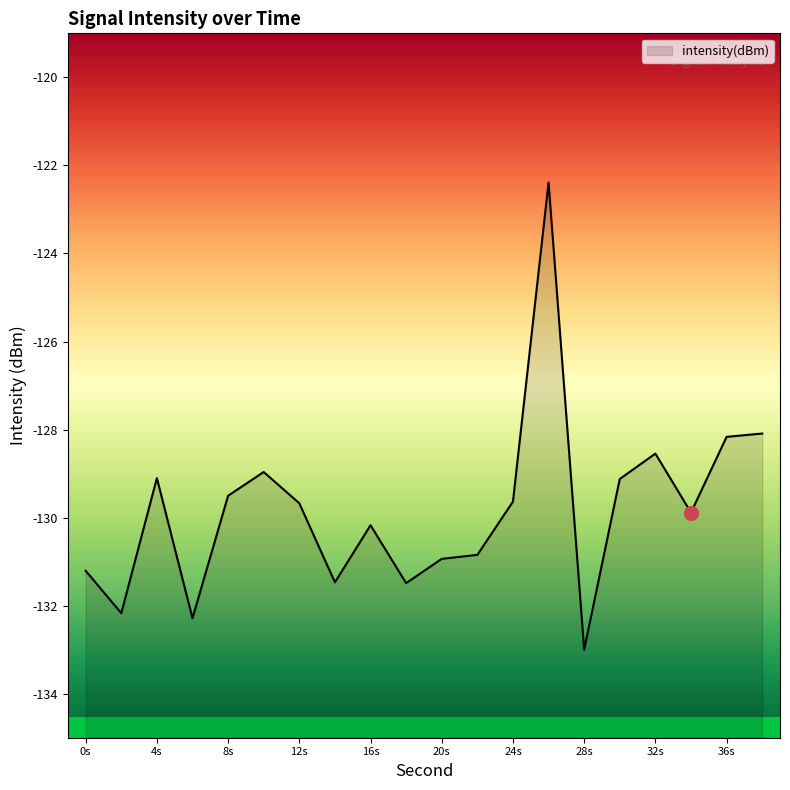

Does the chart display data point markers on the line(s)?

No